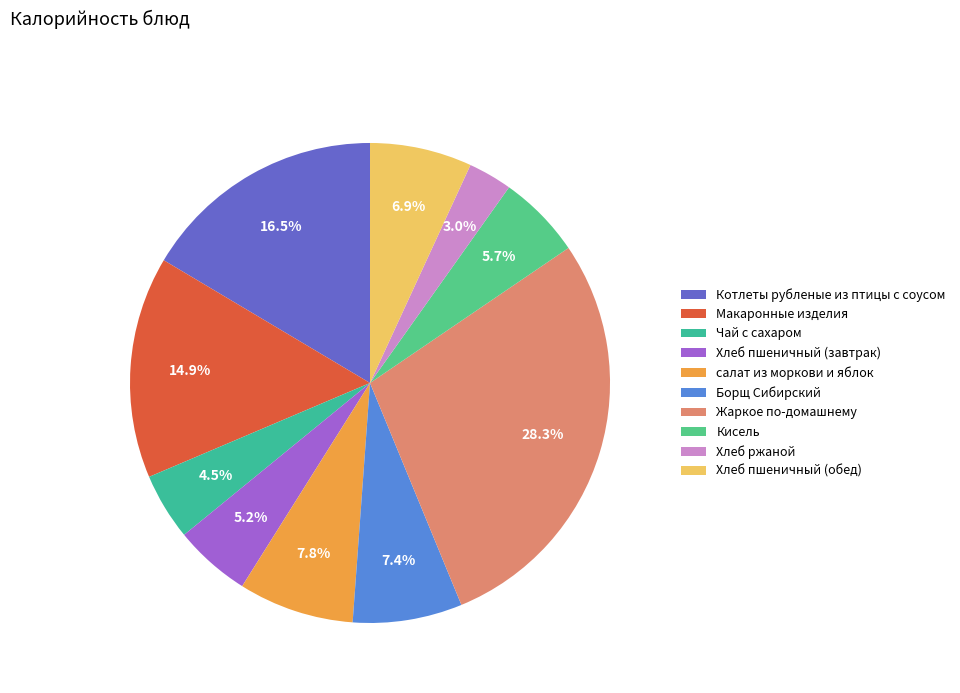

What percentage is the Борщ Сибирский slice, to the nearest percent?

7%